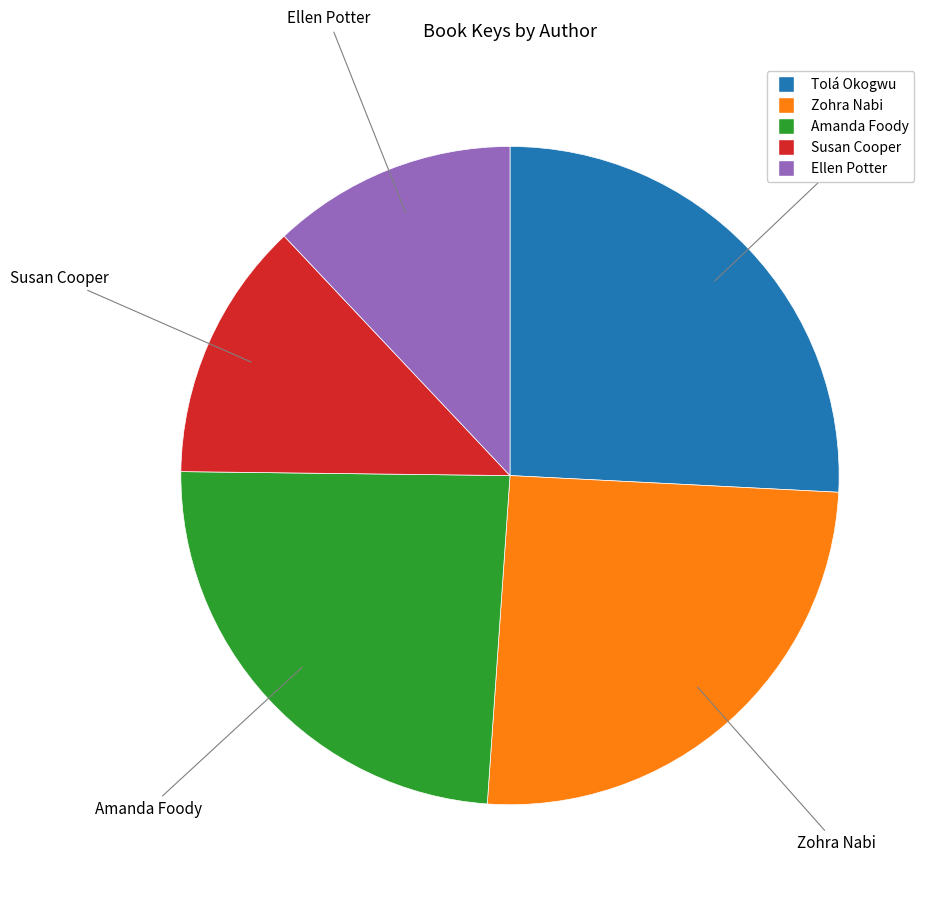

Which category has the biggest portion of the pie?

Tolá Okogwu